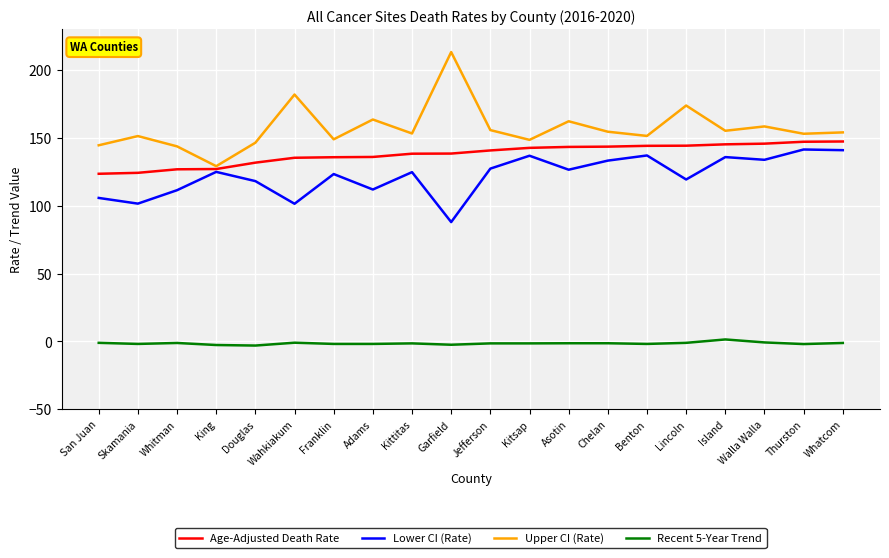

True or false: Lower CI (Rate) and Recent 5-Year Trend intersect in this chart.

False